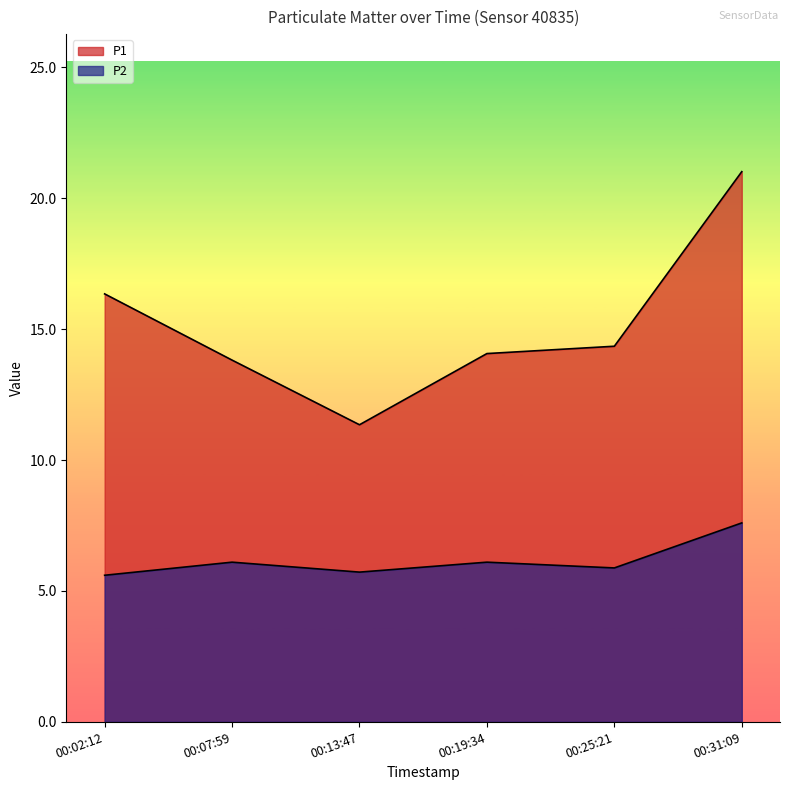

The P2 series shows 7.4 at 00:02:12. True or false?

False